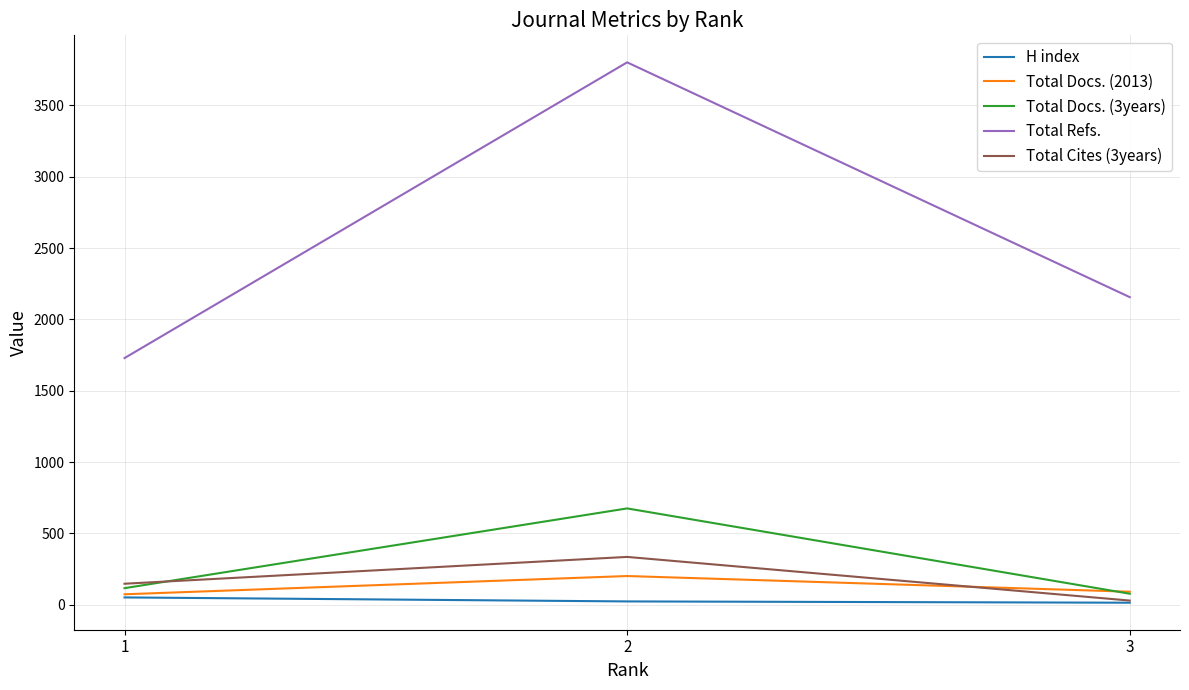

How many H index values are between 14 and 51?

3